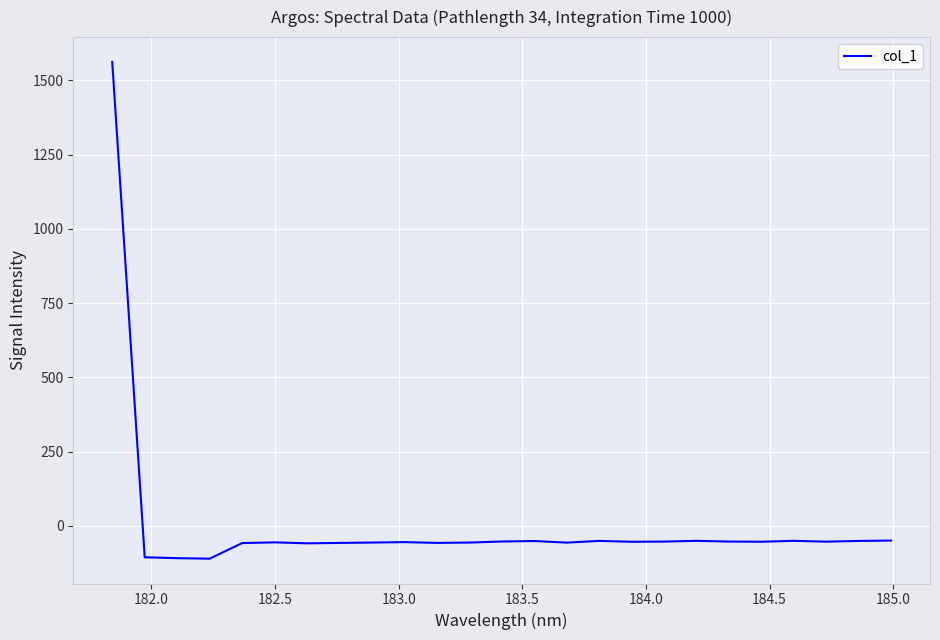

Does the chart have visible grid lines?

Yes